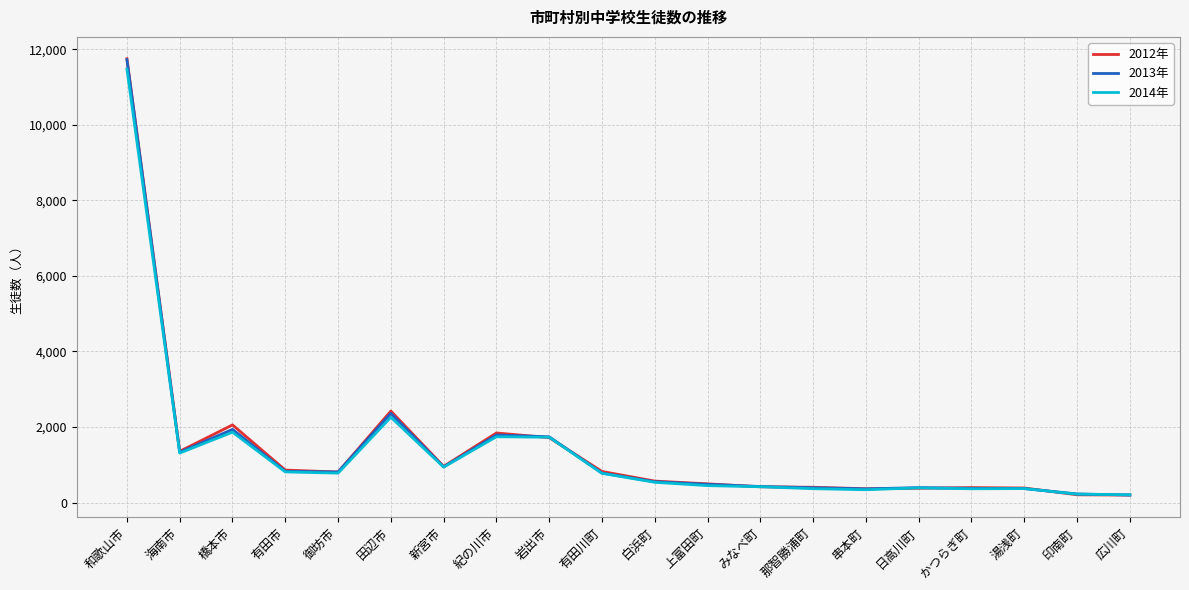

At which category does the chart reach its peak across all series?

和歌山市